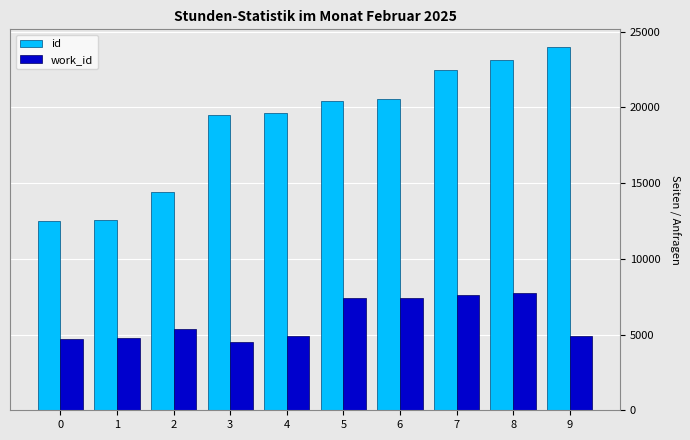

Is the value of id at 1 greater than the value of work_id at 6?

Yes